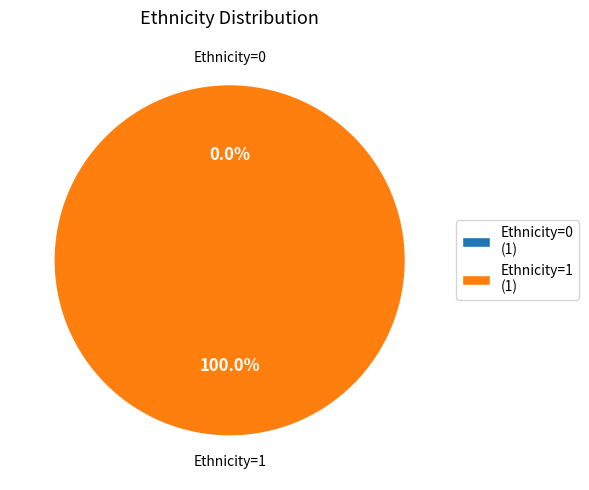

Is it true that Row 2 (Ethnicity=1) is 92% of the pie?

False